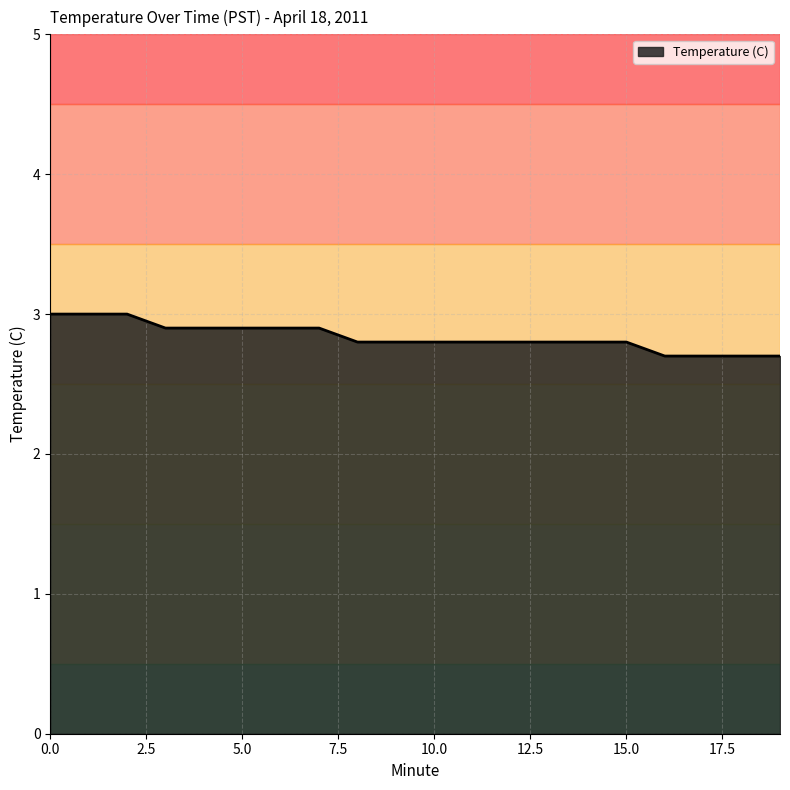

What is the minimum value shown in the chart?

2.7